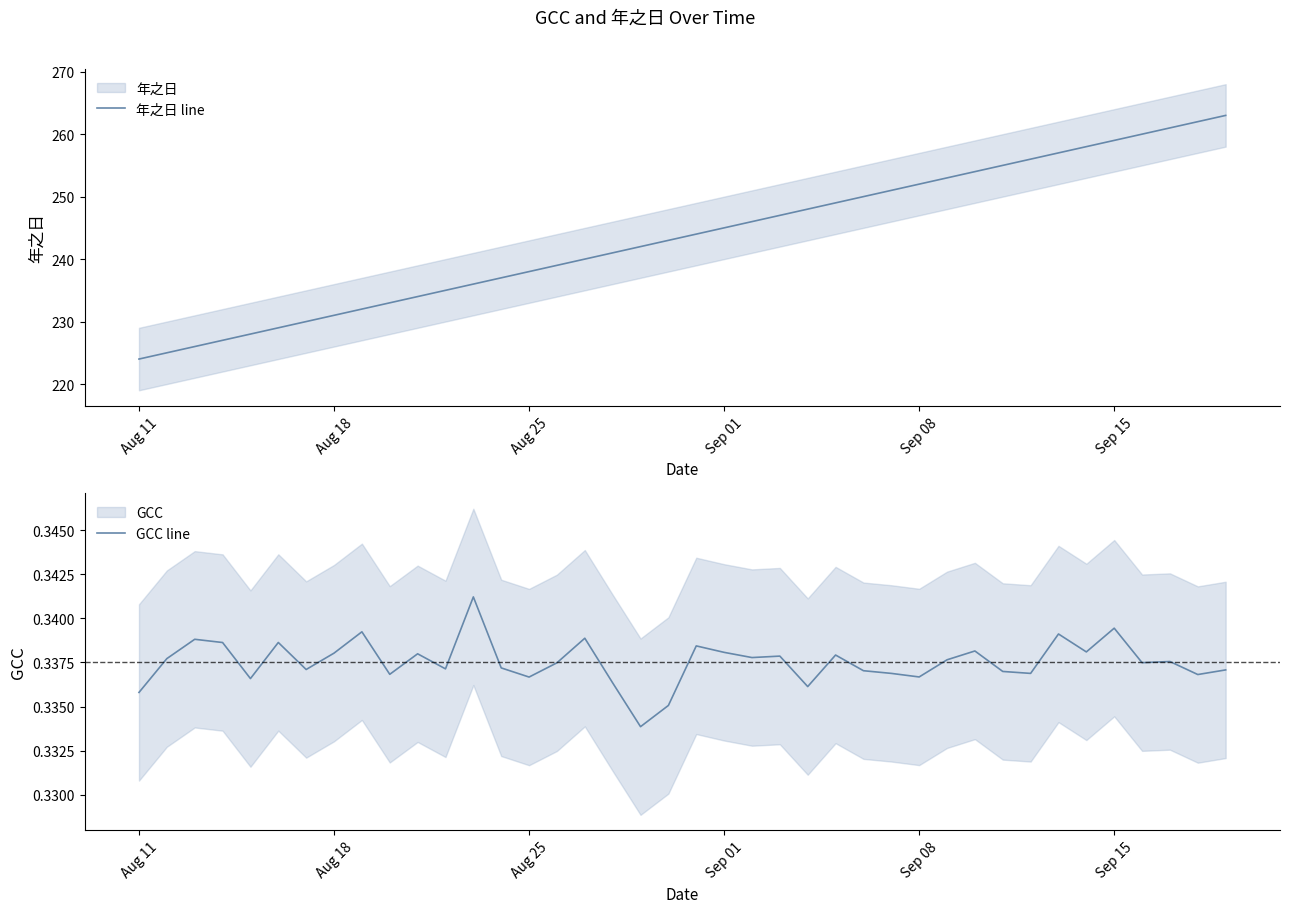

What is the greatest value displayed?

263.0